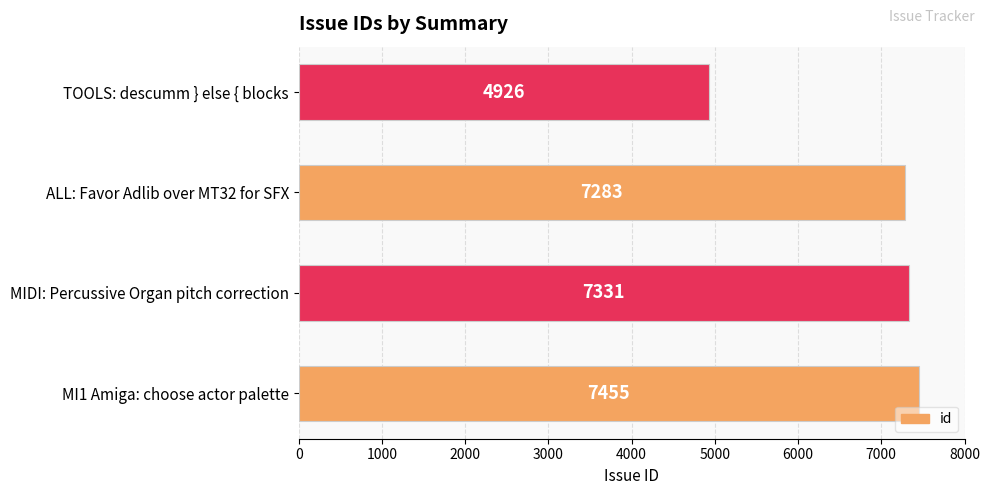

How many bars are there in total?

4